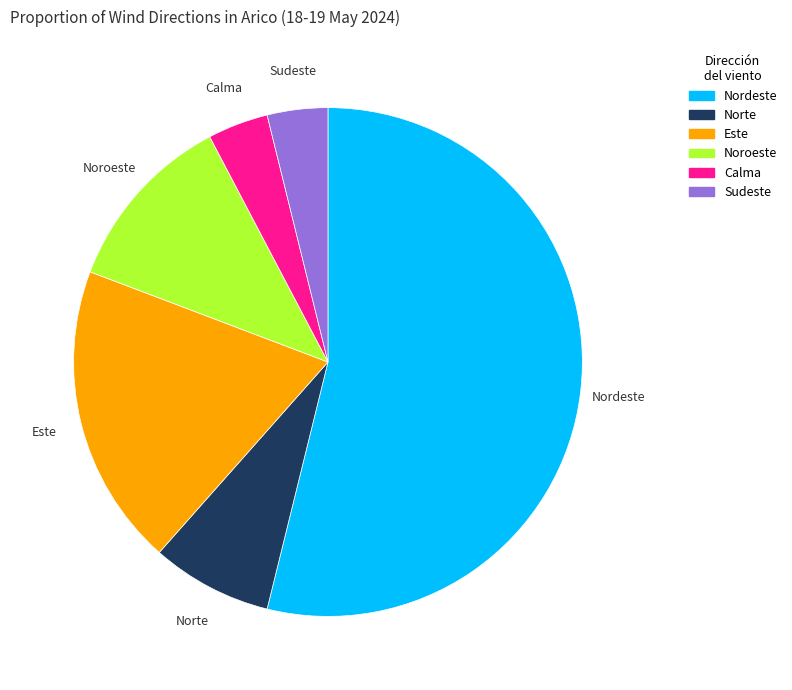

What is the majority slice?

Nordeste